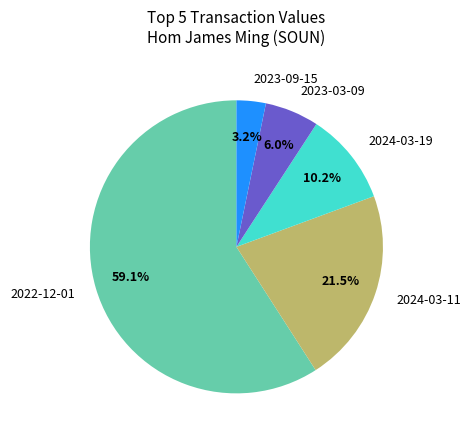

What percentage is the 2023-03-09 slice, to the nearest percent?

6%